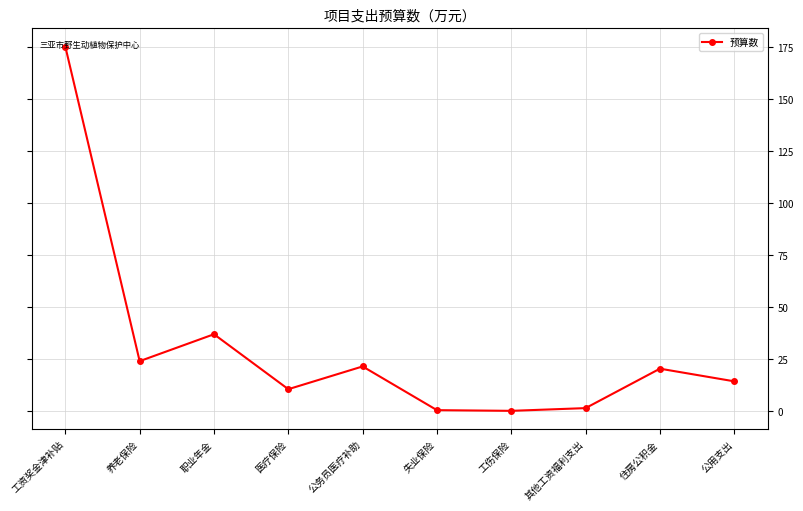

Which label corresponds to the largest value in the chart?

工资奖金津补贴